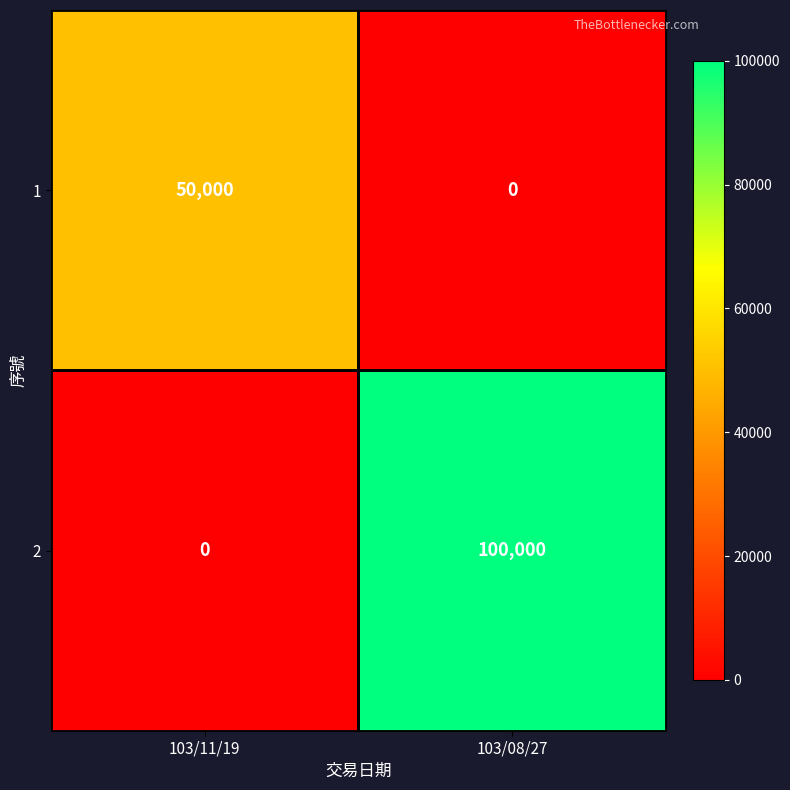

Which series has the largest total across all categories?

2